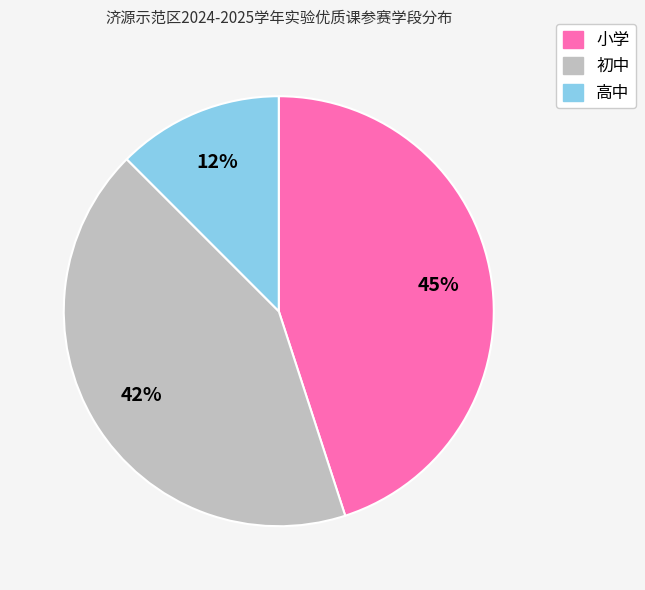

Approximately how many times larger is the value at 高中 compared to 初中?

0.3